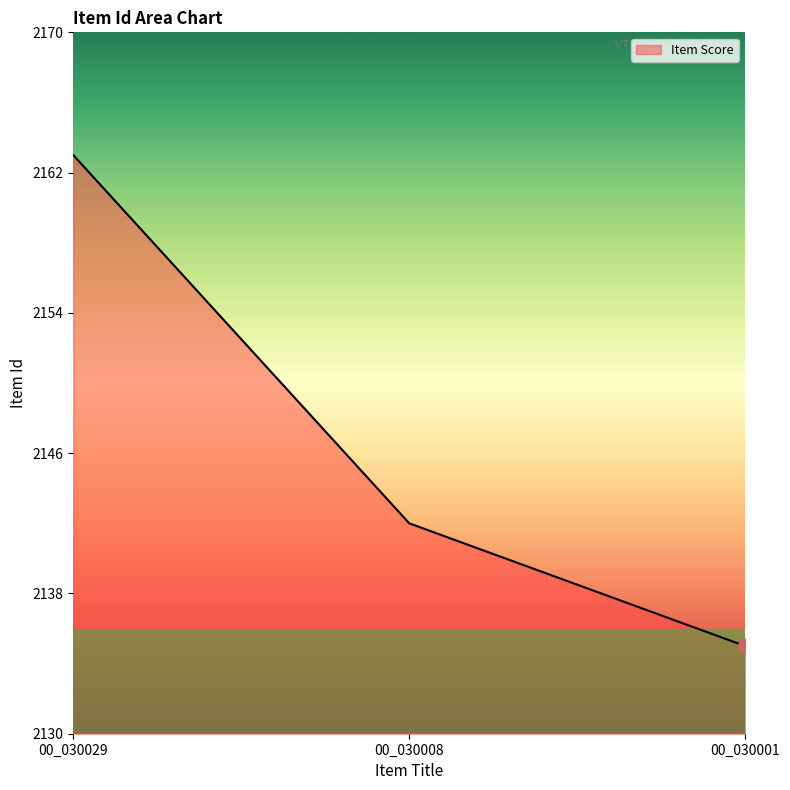

Approximately how many times larger is the value at 00_030008 compared to 00_030001?

1.0